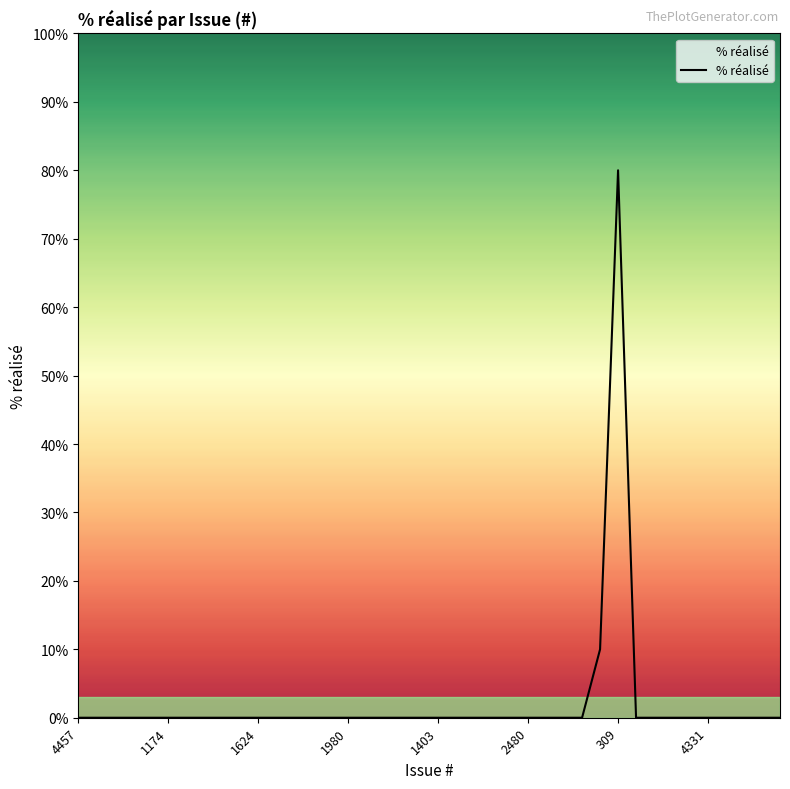

What is the difference between the maximum and minimum values?

80